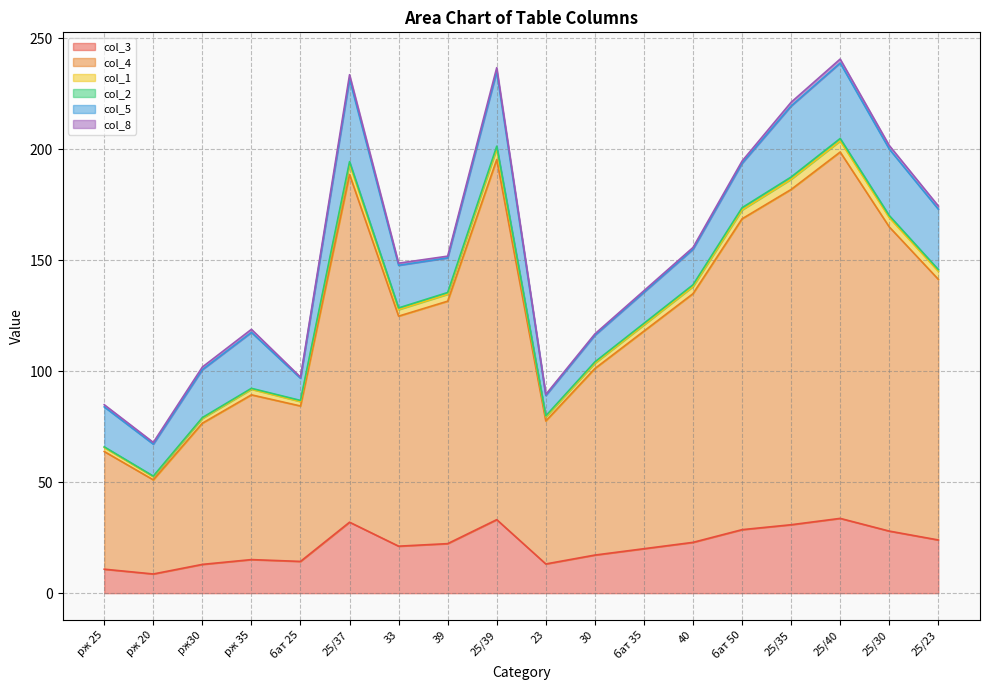

What is the smallest value displayed?

8.6